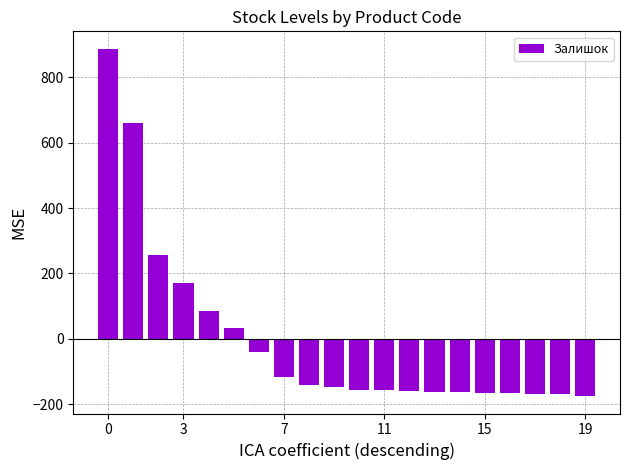

What is the minimum value shown in the chart?

-175.8